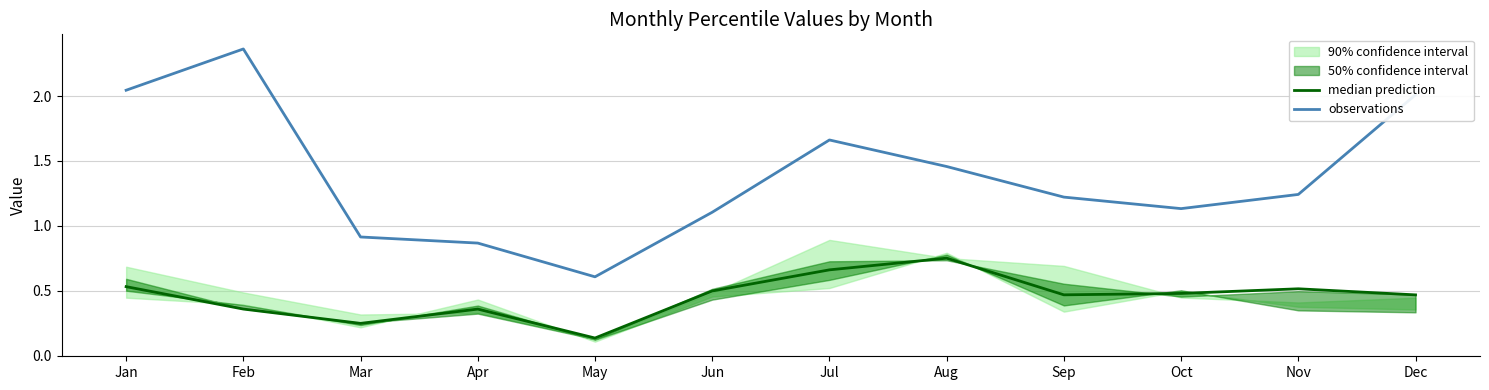

At which label does median prediction reach its minimum?

May